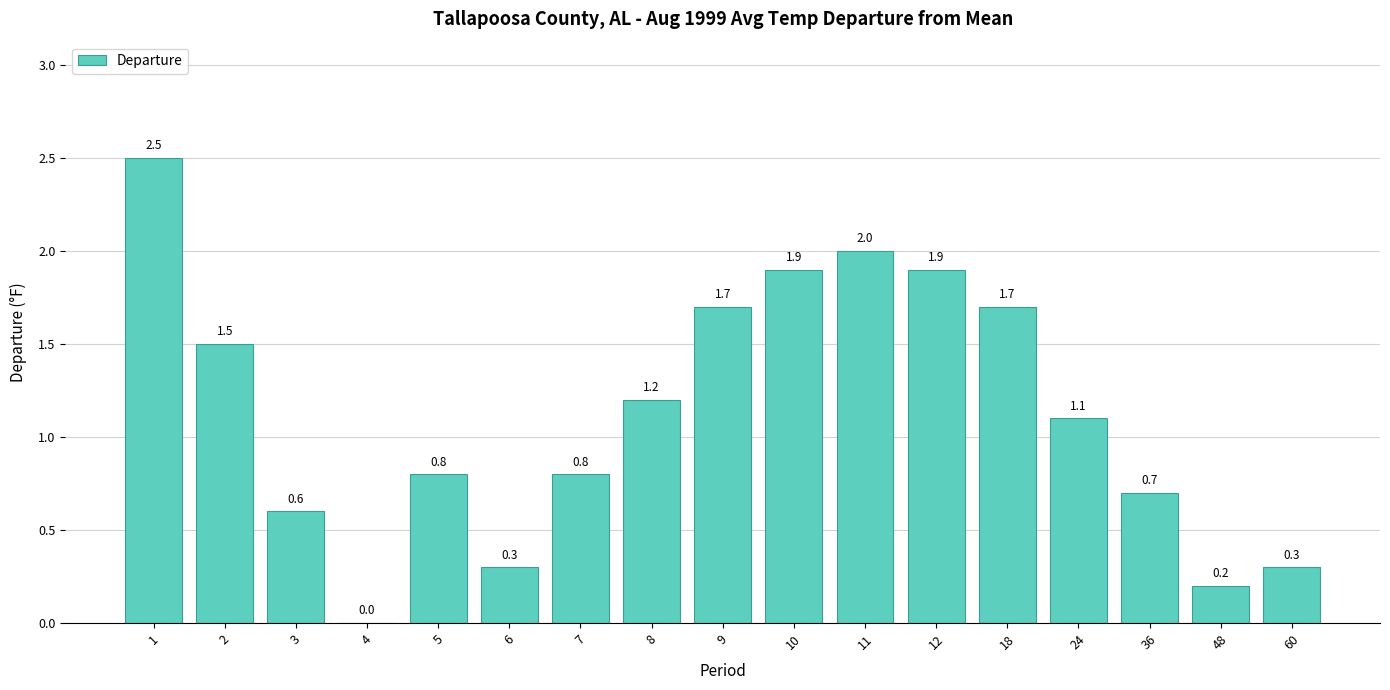

Reading left to right, what are all the values shown in this chart?

2.5	1.5	0.6	0.0	0.8	0.3	0.8	1.2	1.7	1.9	2.0	1.9	1.7	1.1	0.7	0.2	0.3